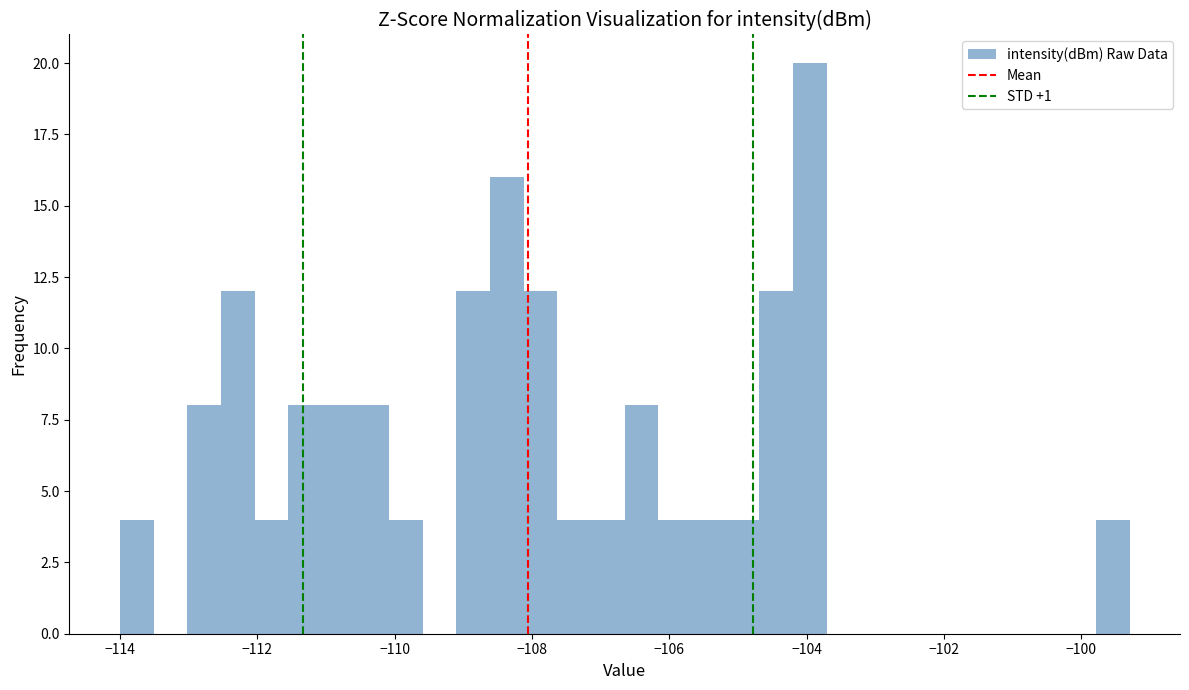

Around what value on the x-axis is the tallest bar? Give the approximate position of its centre, as read against the axis.

-104.0